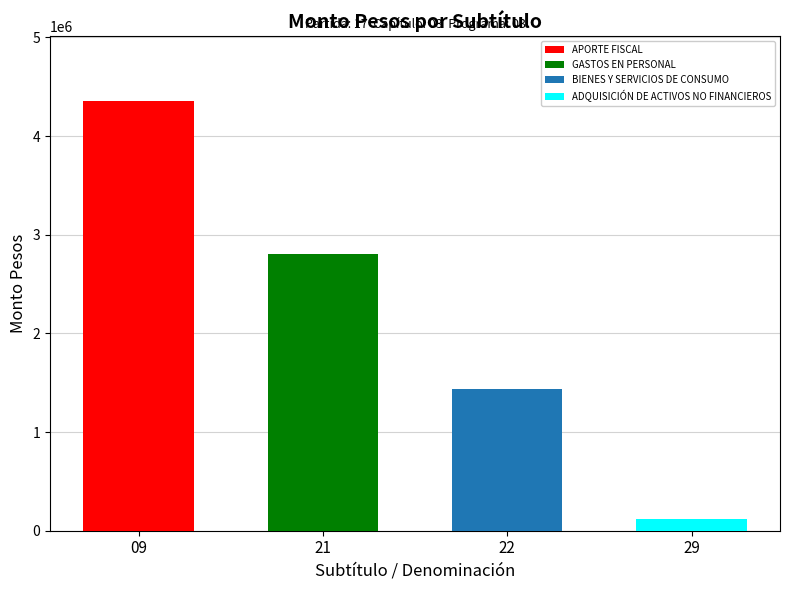

What is the label of the 2nd bar from the left?

GASTOS EN PERSONAL